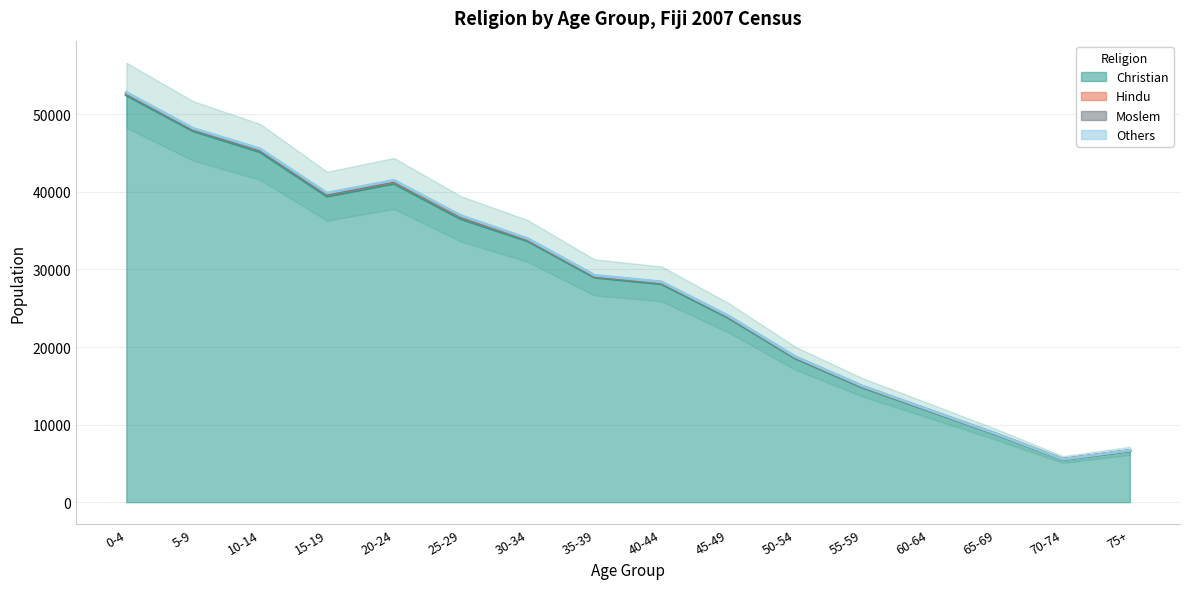

Does the chart display data point markers on the line(s)?

No